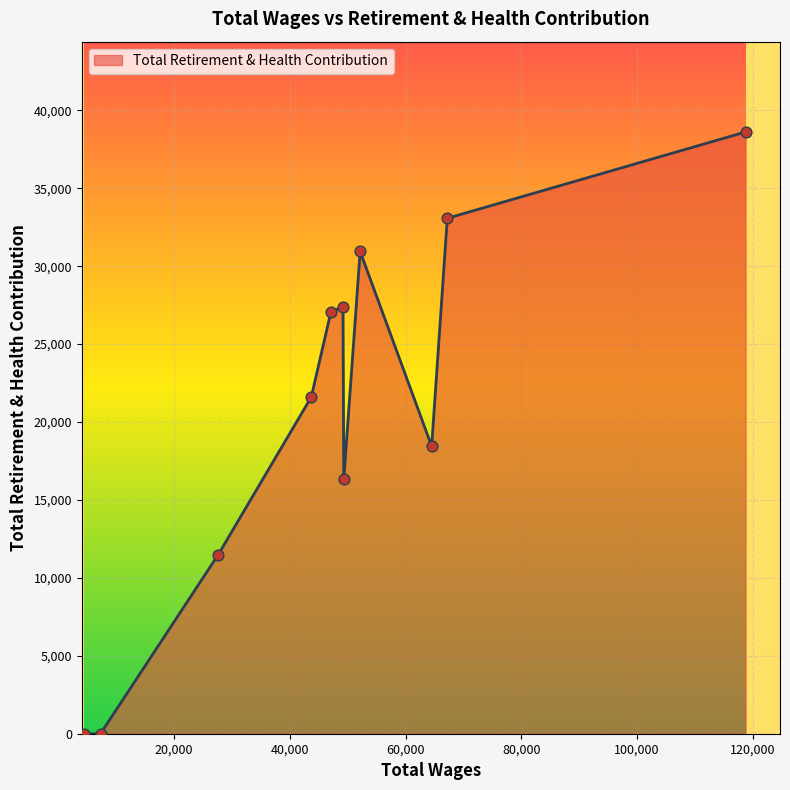

What is the difference between the maximum and minimum values?

38615